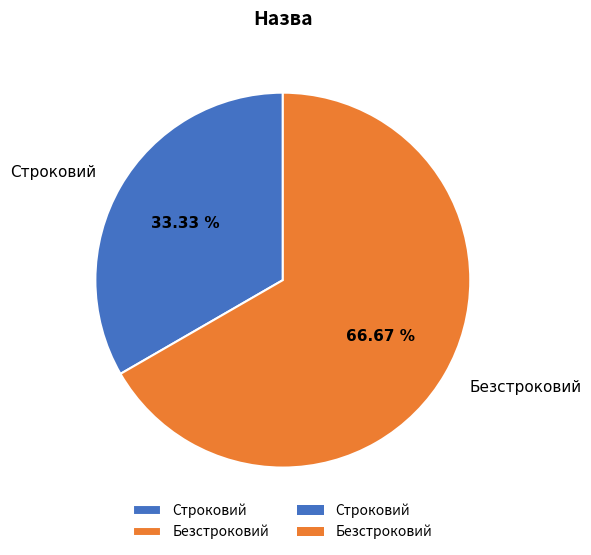

To the nearest percent, what is the combined percentage of Безстроковий and Строковий?

100%